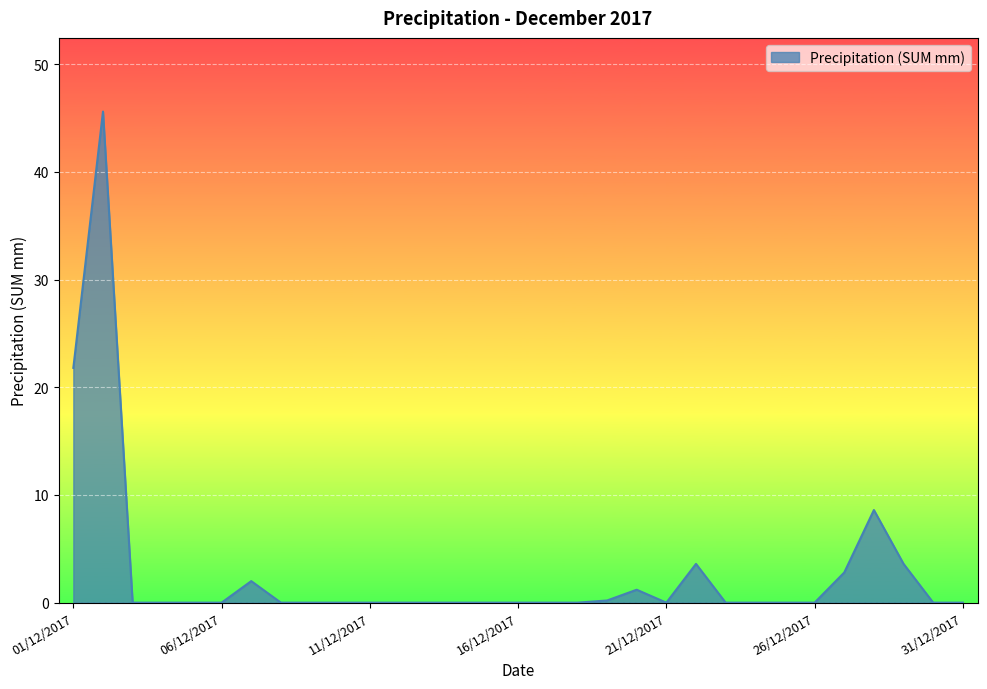

What is the greatest value displayed?

45.6